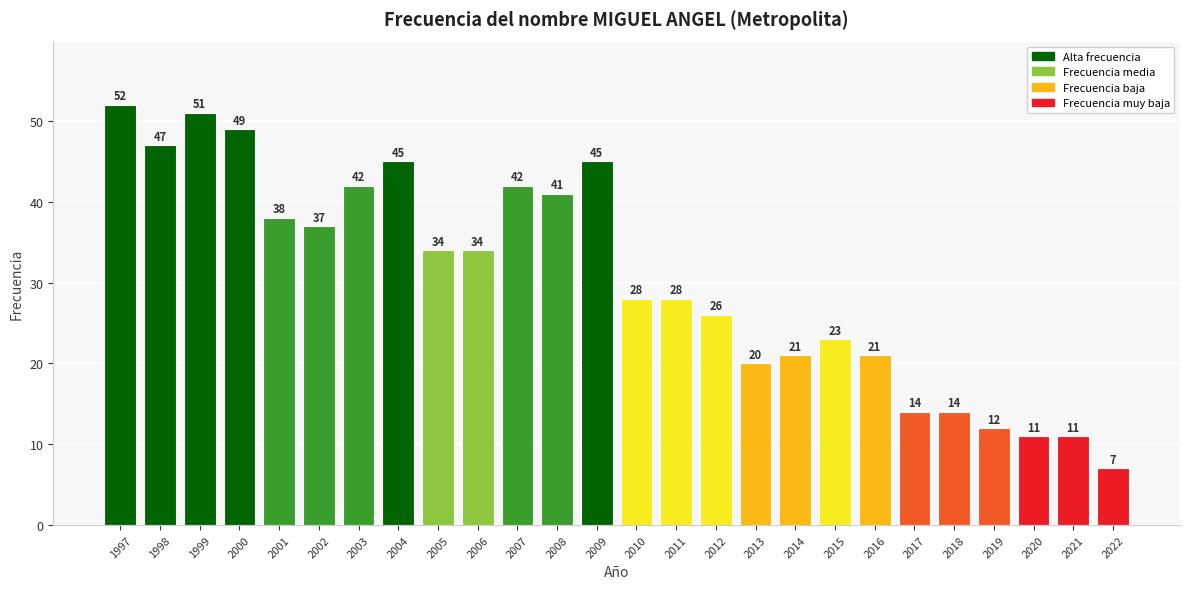

What is the difference between the maximum and minimum values?

45